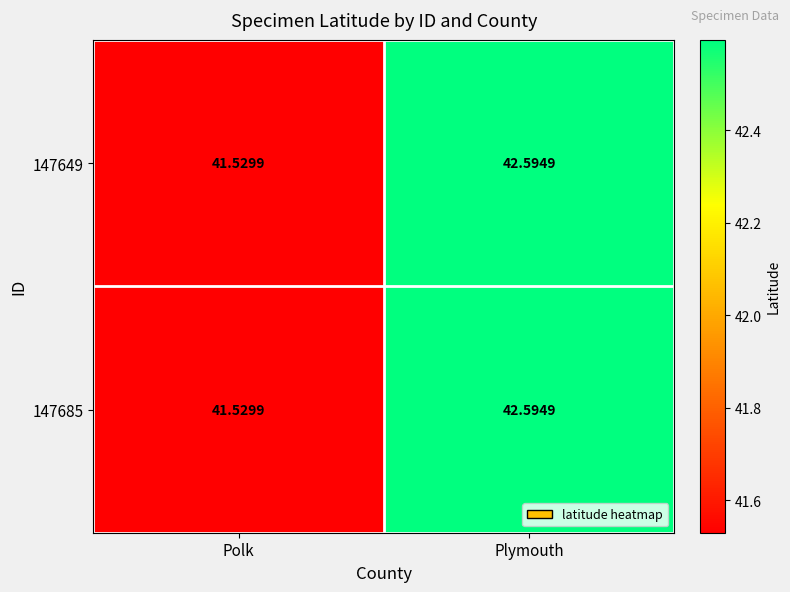

Where does the 147649 series first go above 42?

Plymouth